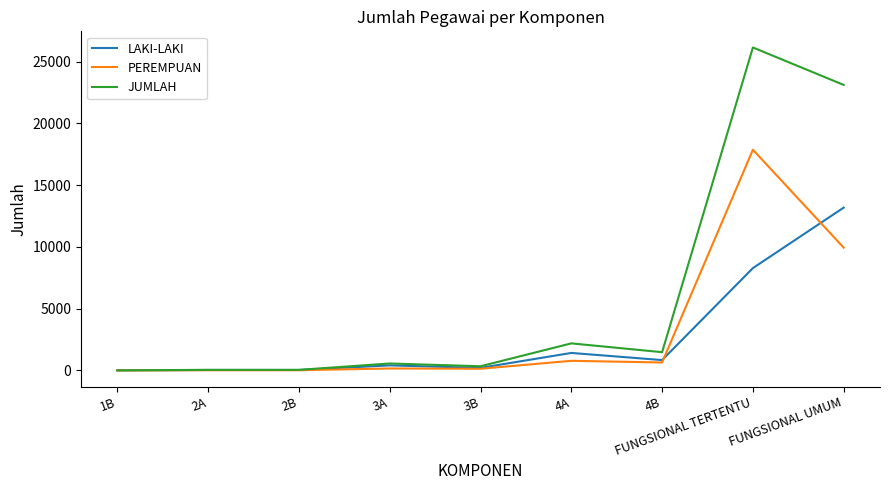

The LAKI-LAKI series shows 18552 at FUNGSIONAL UMUM. True or false?

False